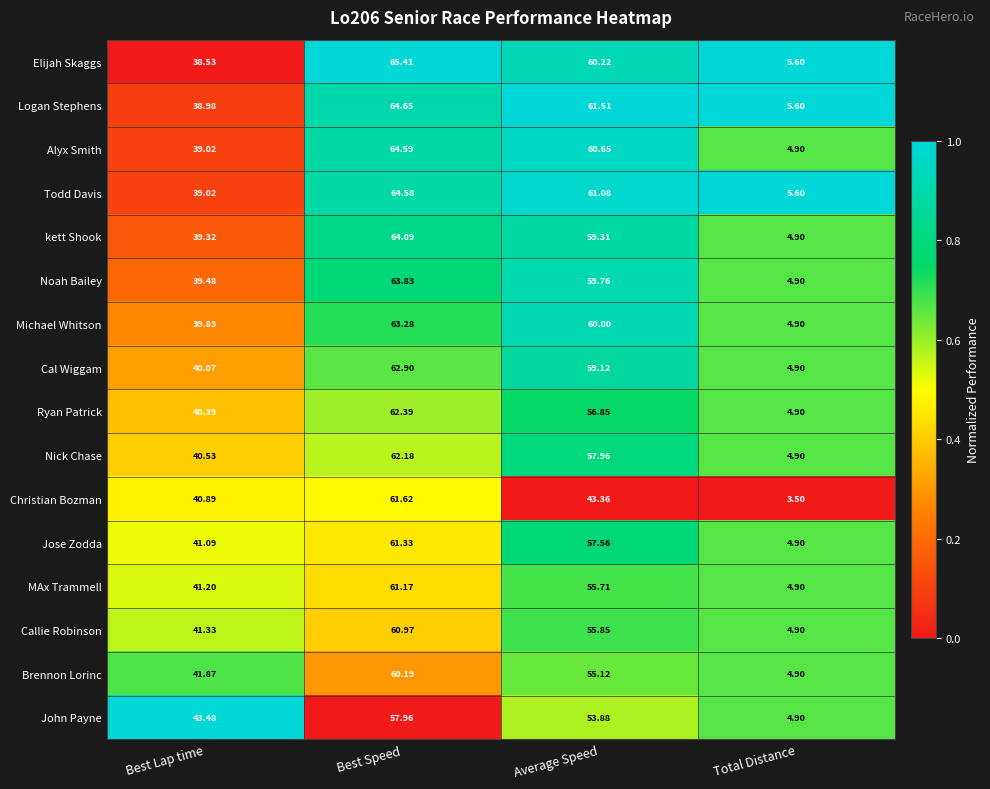

At Best Speed, list the series in order from smallest to largest.

John Payne, Brennon Lorinc, Callie Robinson, MAx Trammell, Jose Zodda, Christian Bozman, Nick Chase, Ryan Patrick, Cal Wiggam, Michael Whitson, Noah Bailey, kett Shook, Todd Davis, Alyx Smith, Logan Stephens, Elijah Skaggs